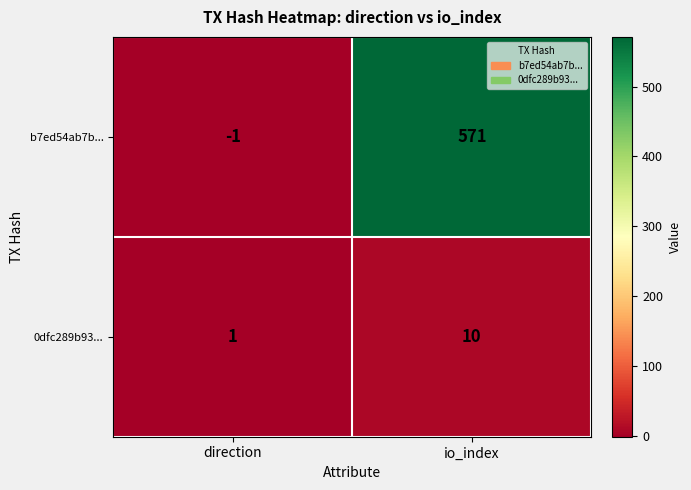

Where is 0dfc289b93... nearest to the value 5?

direction